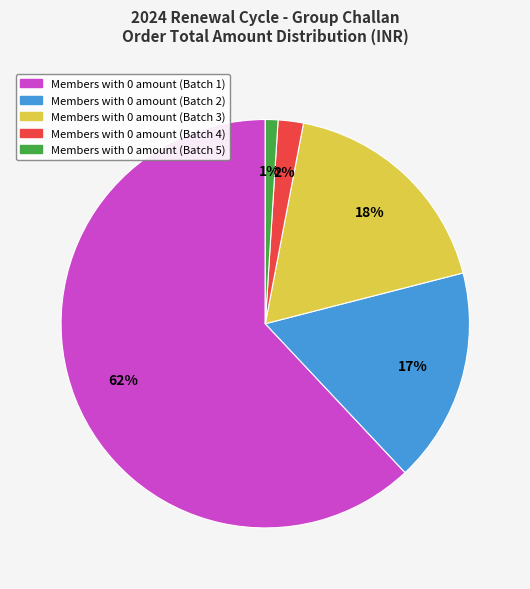

What is the largest slice in the pie chart?

Members with 0 amount (Batch 1)